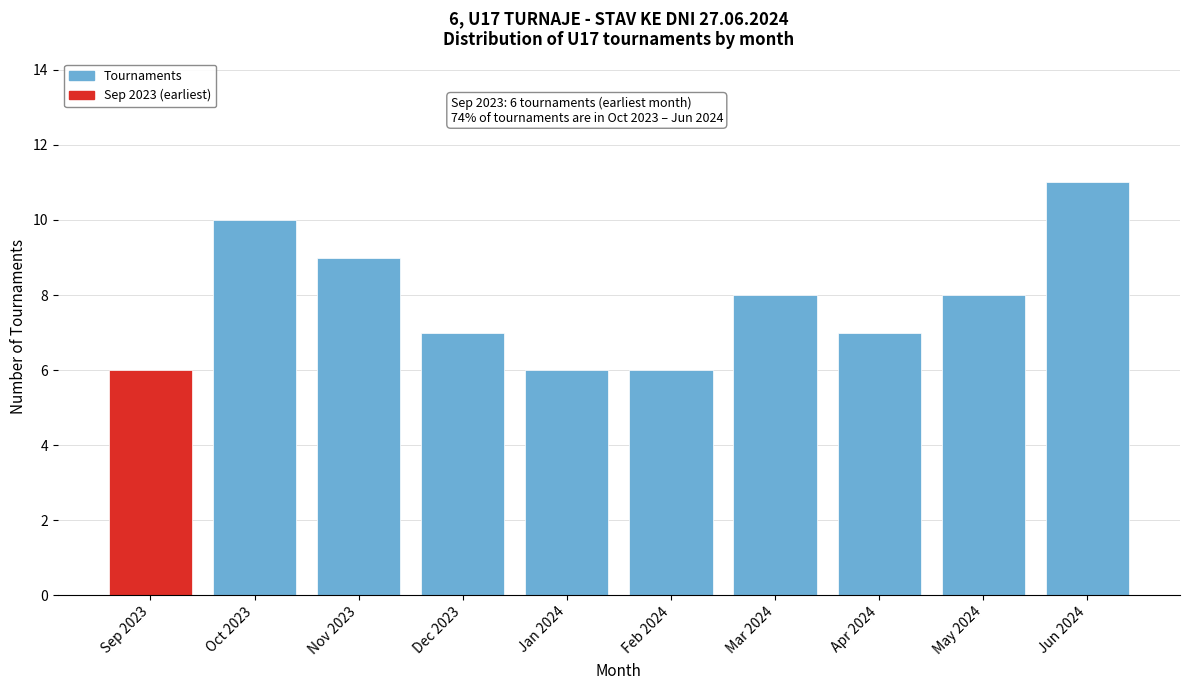

Reading left to right, transcribe all the data shown in this chart.

6	10	9	7	6	6	8	7	8	11